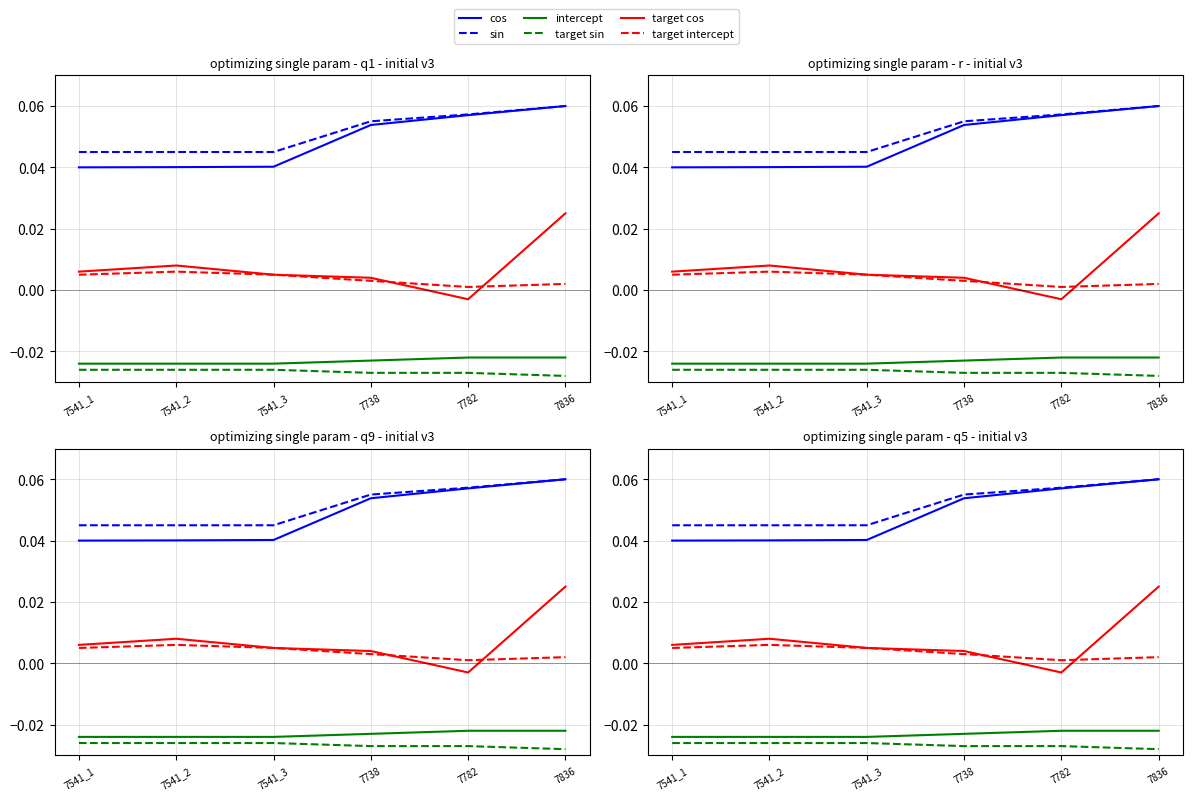

How many lines are shown in the chart?

6